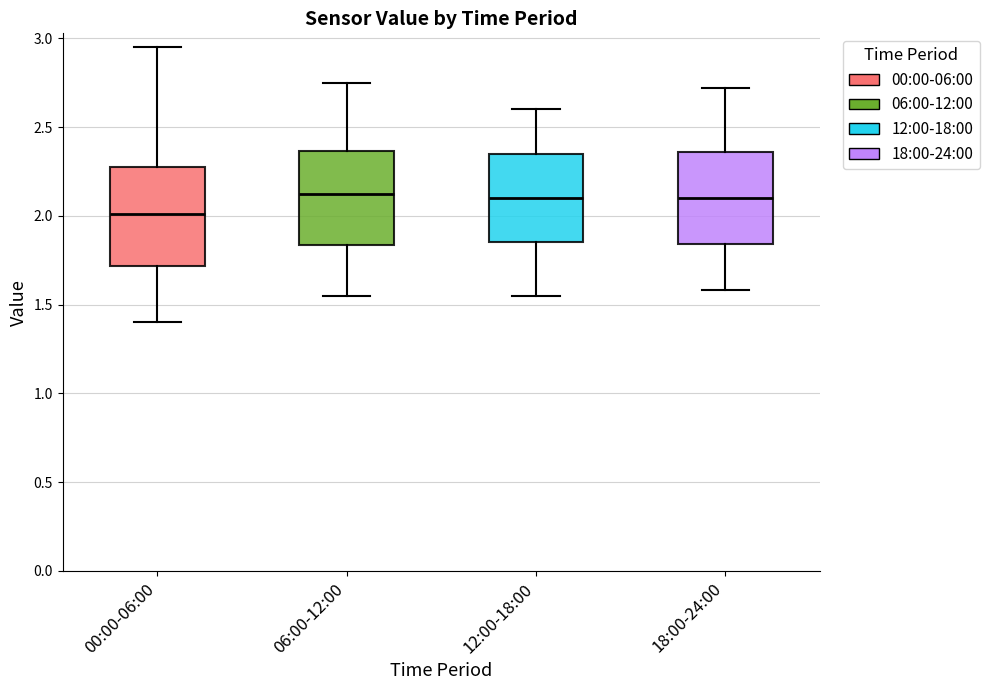

Reading left to right, read every box against the y-axis: the position of its median line, the range the box covers, and the ends of its whiskers. The values are not printed on the chart, so give them approximately, as read against the axis.

00:00-06:00: median 2.00, box 1.70 to 2.30, whiskers 1.40 to 2.95
06:00-12:00: median 2.15, box 1.85 to 2.35, whiskers 1.55 to 2.75
12:00-18:00: median 2.10, box 1.85 to 2.35, whiskers 1.55 to 2.60
18:00-24:00: median 2.10, box 1.85 to 2.35, whiskers 1.60 to 2.70